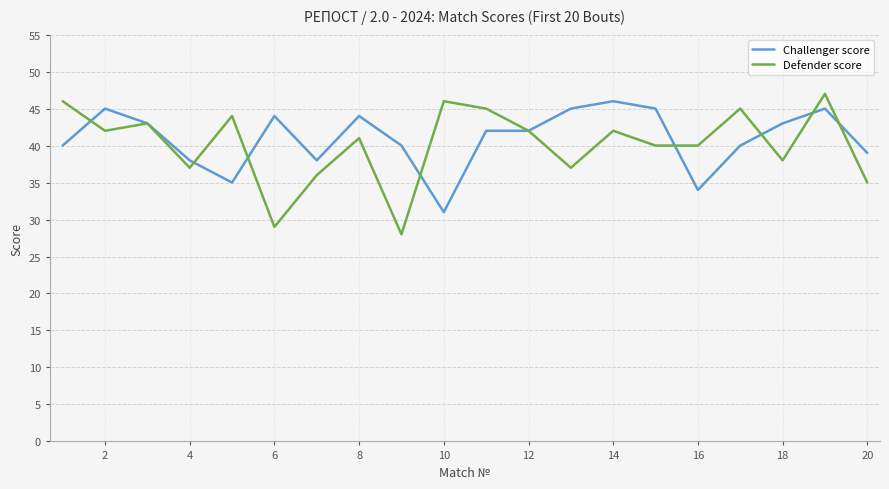

True or false: Challenger score has more than 2 points higher than both neighbors.

True